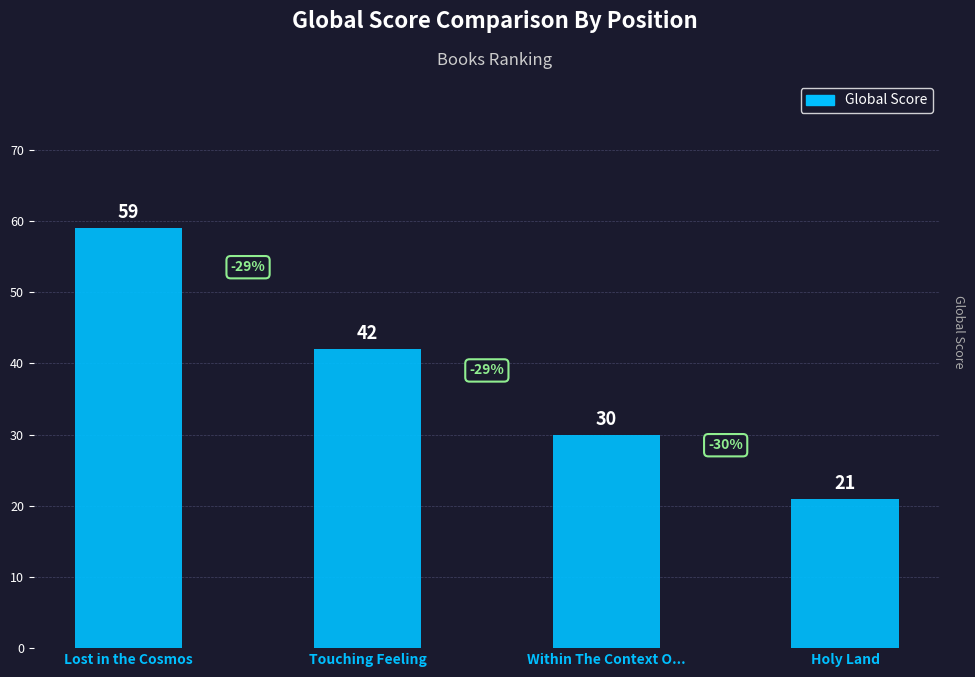

Does the chart contain stacked bars?

No